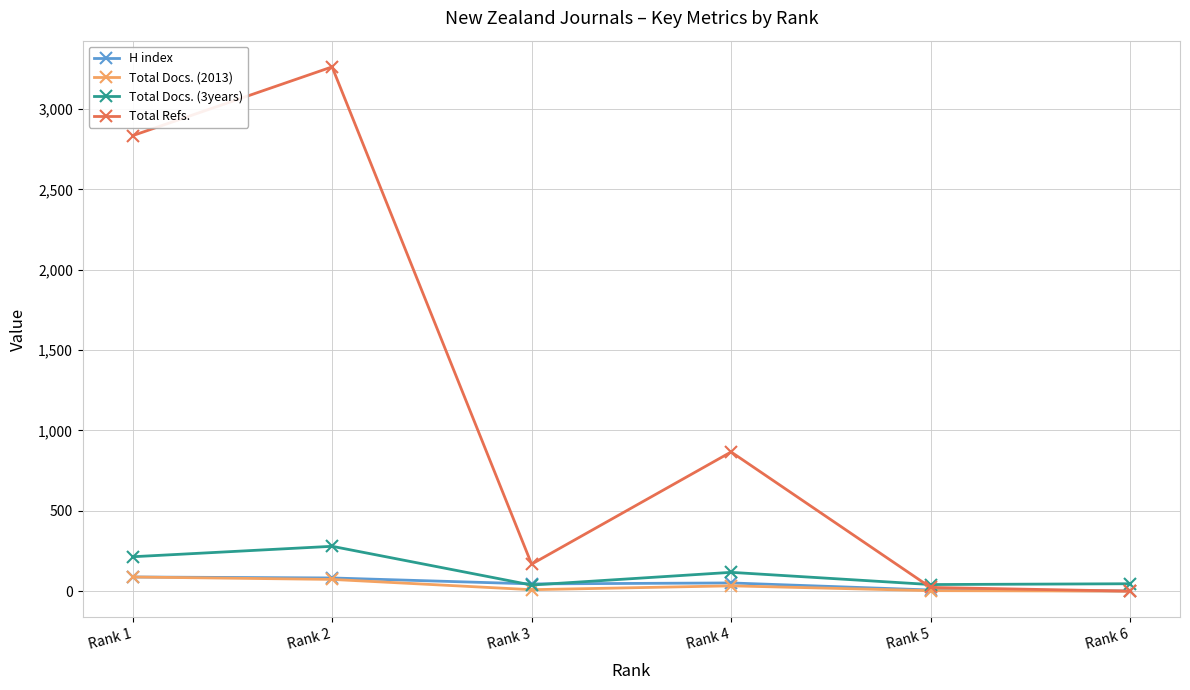

At which category does the chart reach its peak across all series?

Rank 2